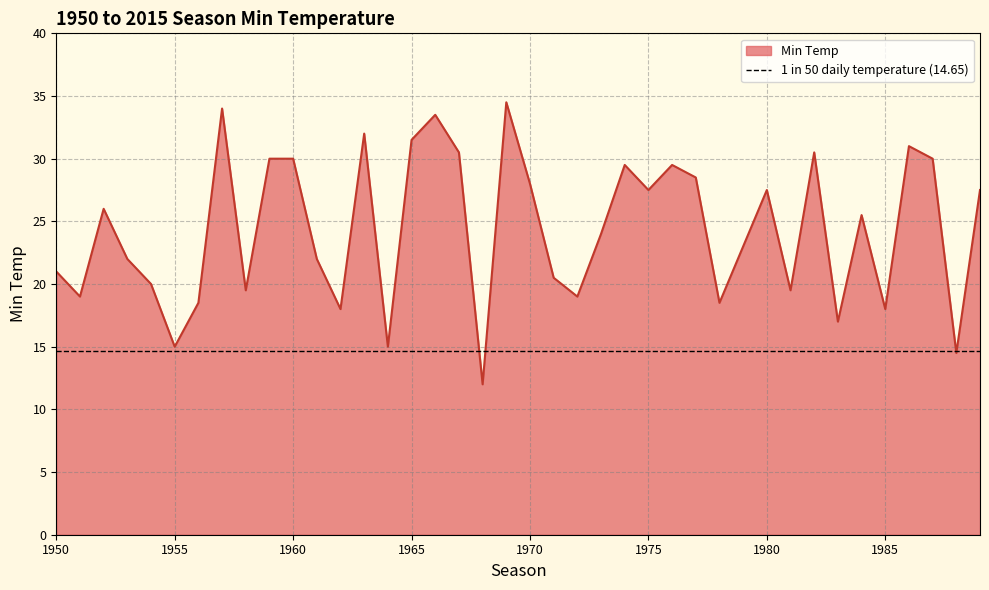

Which has a higher value, 1978 or 1981?

1981